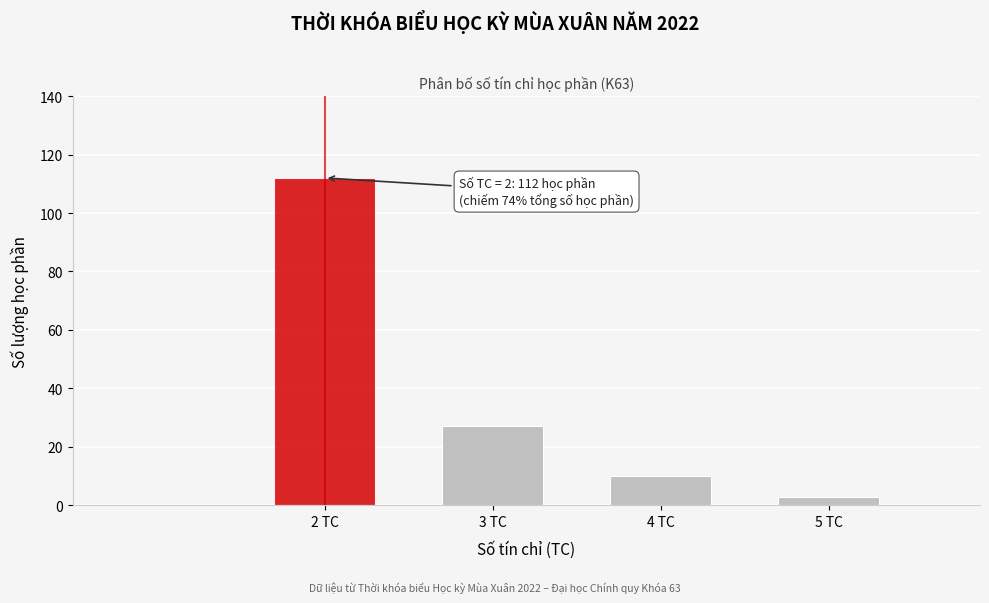

Reading left to right, extract all data points from this chart.

112	27	10	3